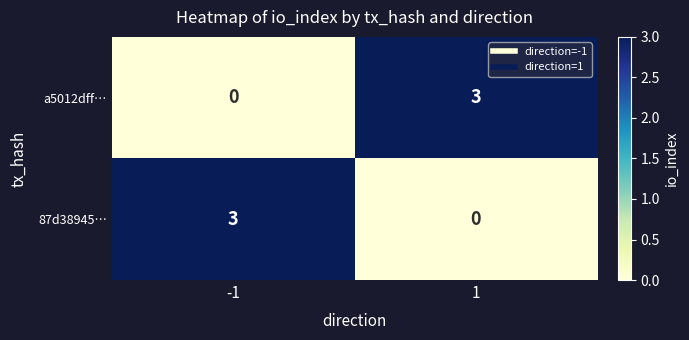

What is the difference between the maximum and minimum values in the a5012dff… series?

3